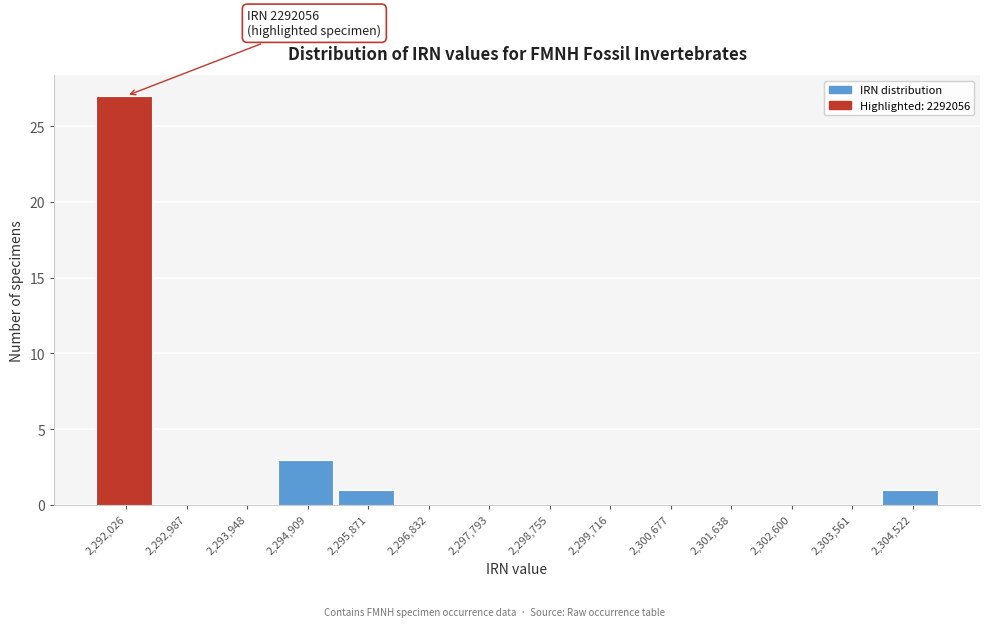

Reading right to left, transcribe all the data shown in this chart.

2,304,522=1	2,303,561=0	2,302,600=0	2,301,638=0	2,300,677=0	2,299,716=0	2,298,755=0	2,297,793=0	2,296,832=0	2,295,871=1	2,294,909=3	2,293,948=0	2,292,987=0	2,292,026=27